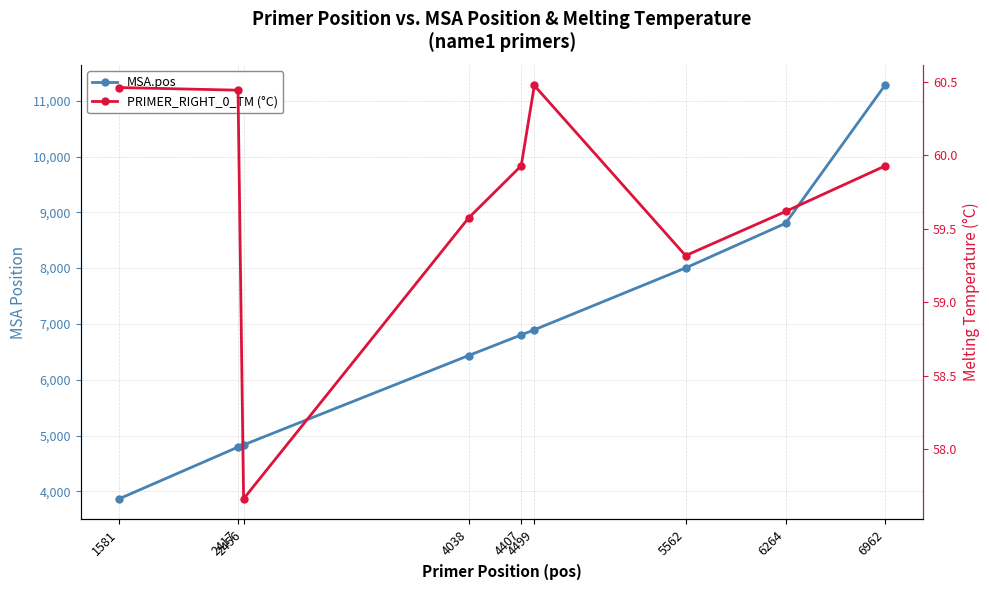

True or false: MSA.pos has more than 2 points higher than both neighbors.

False